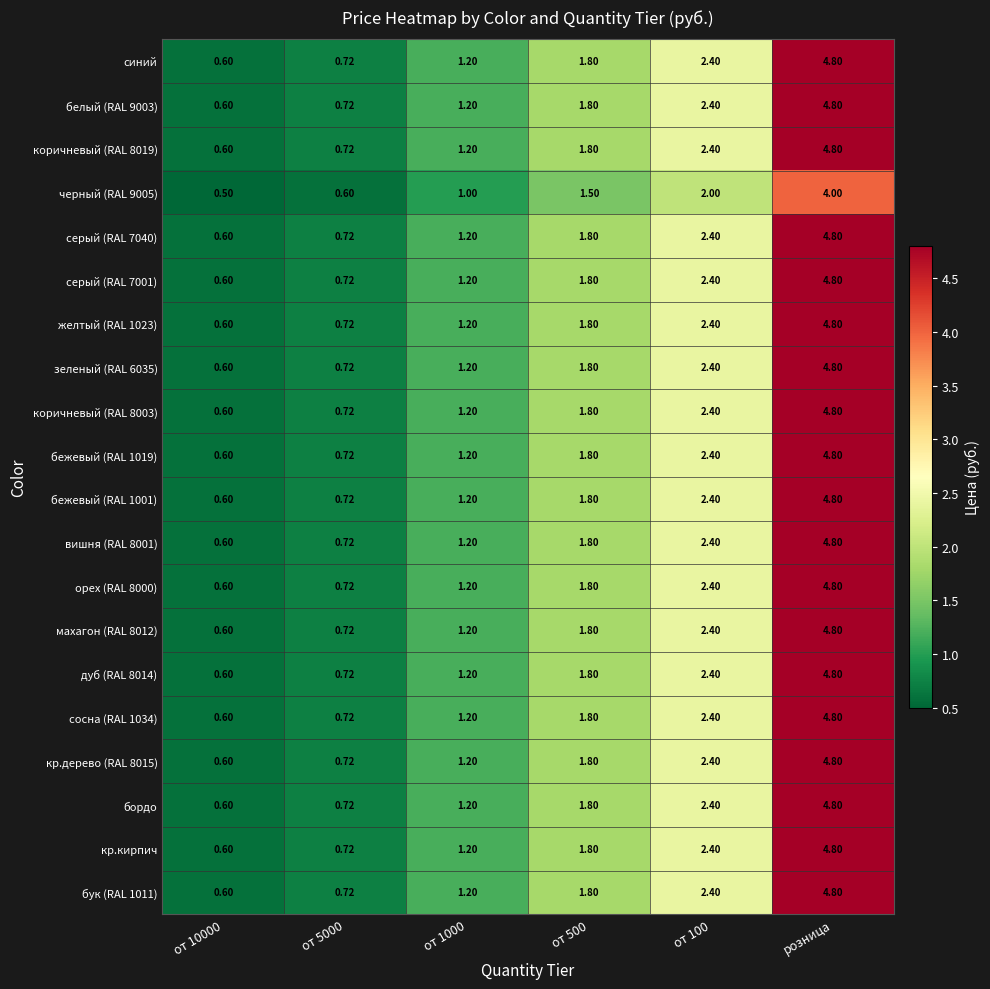

At which category is the sum across all series the highest?

розница